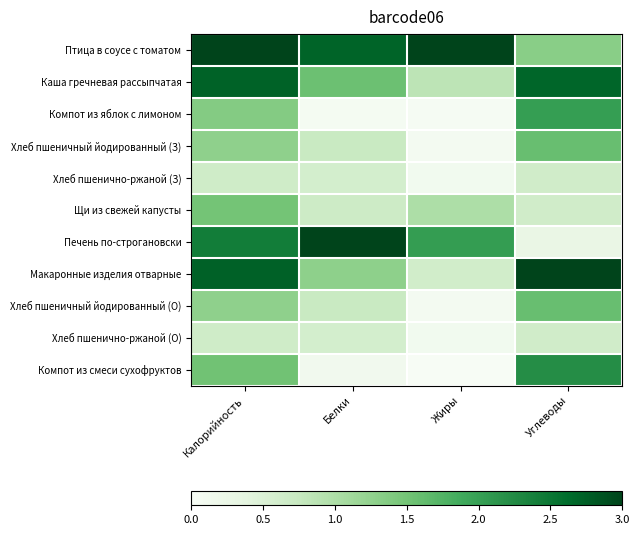

What is the difference between the highest and lowest values at Жиры?

3.0